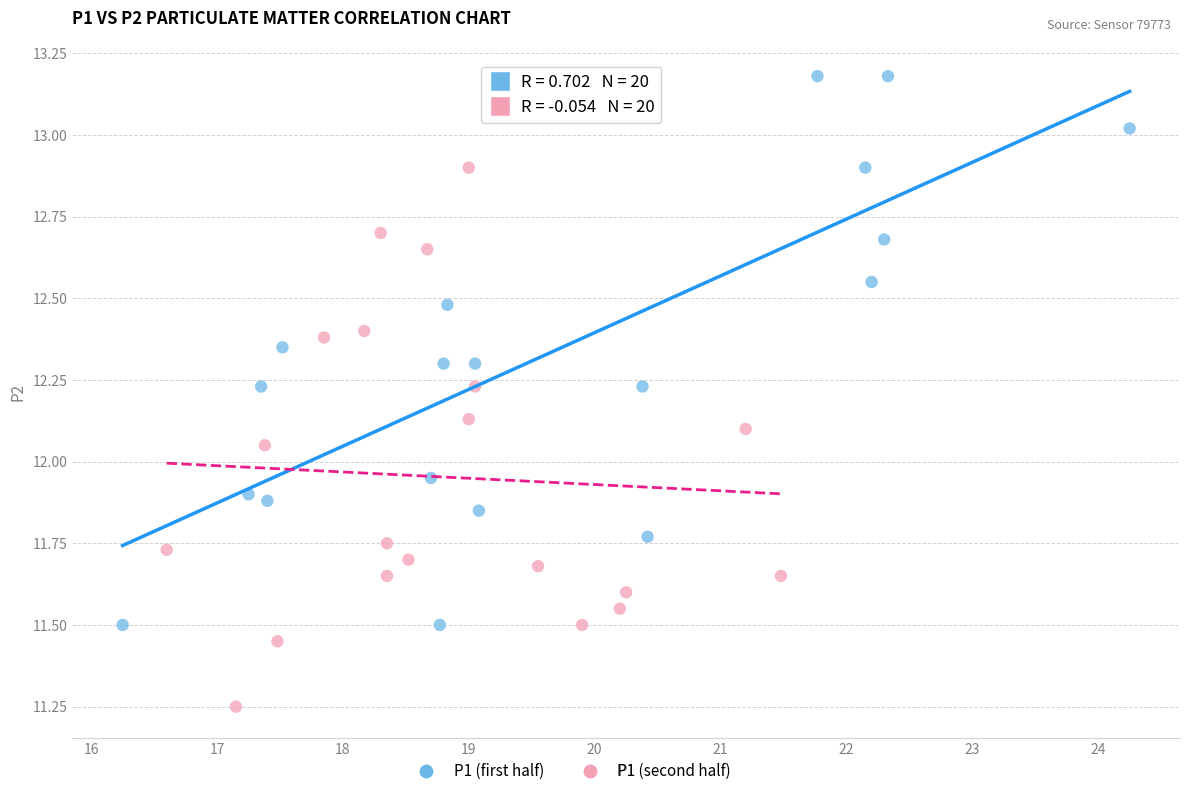

Which series reaches the minimum Y coordinate?

P1 (second half)